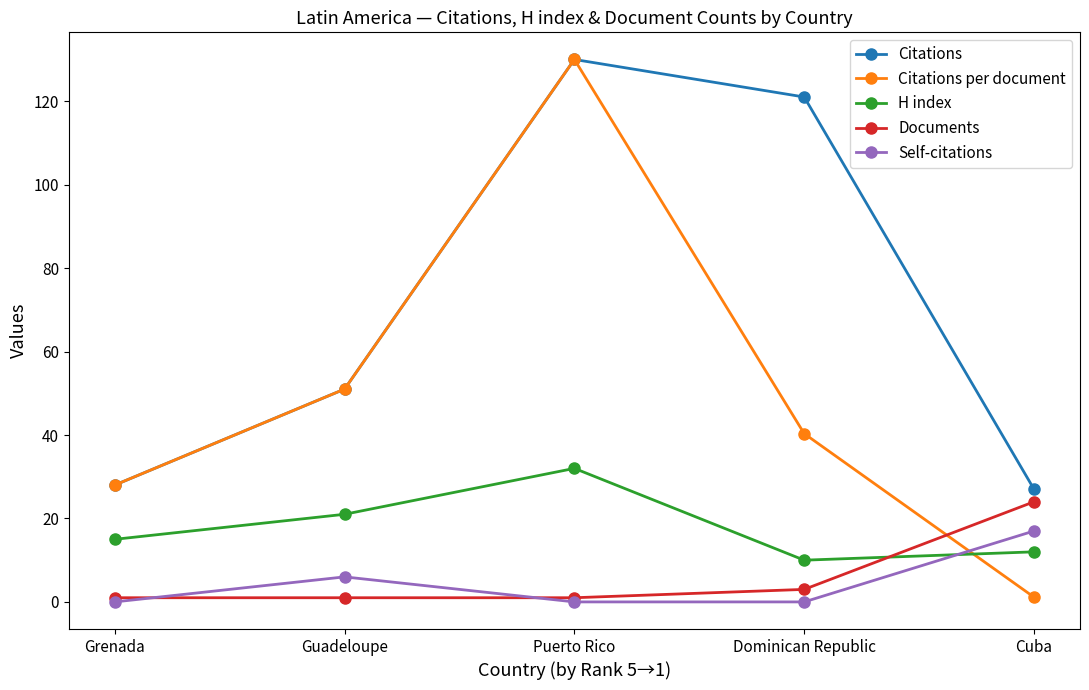

What is the sum of all H index values?

90.0